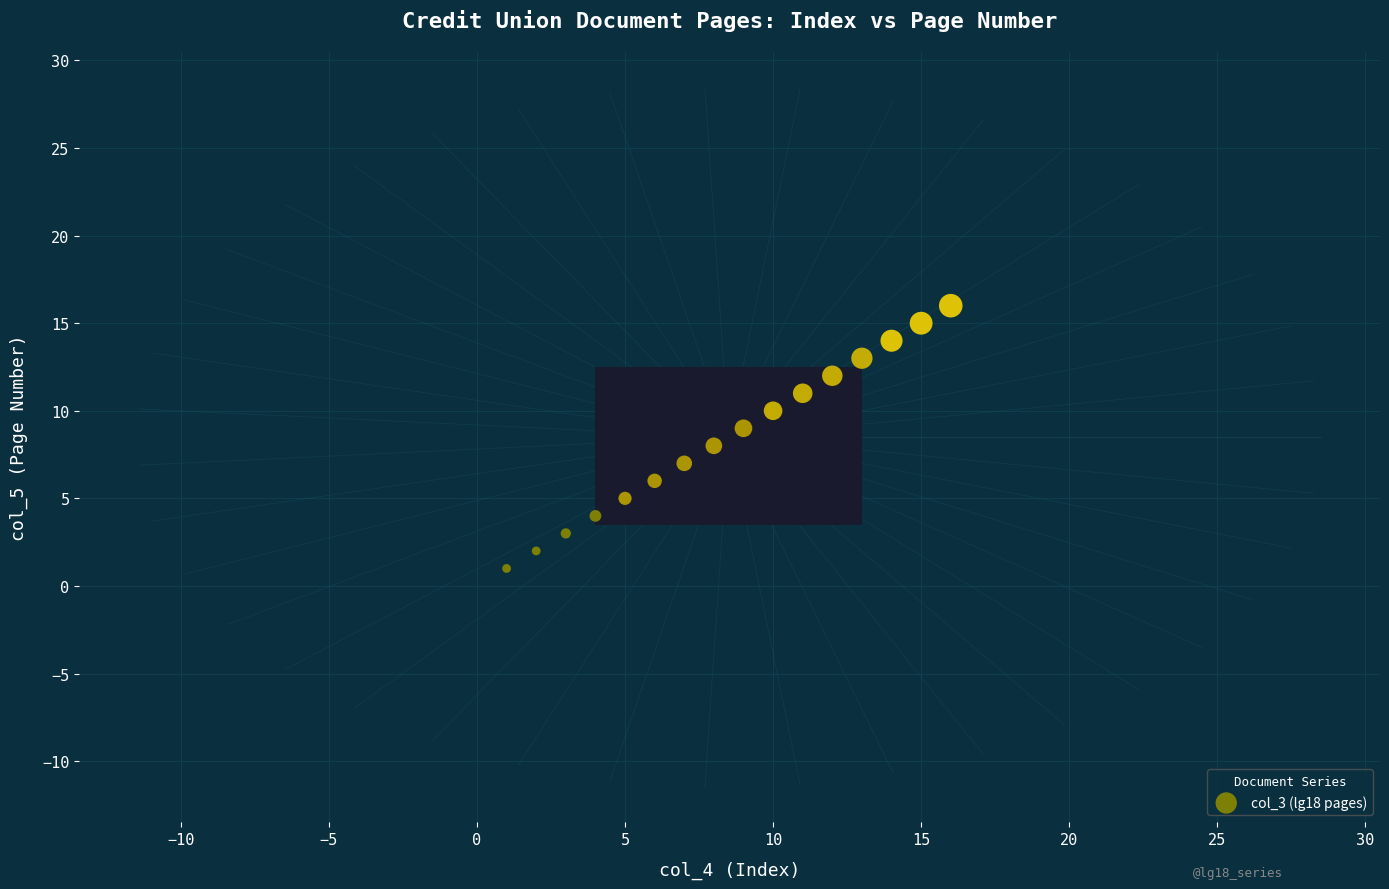

What is the range of Y values (max minus min)?

15